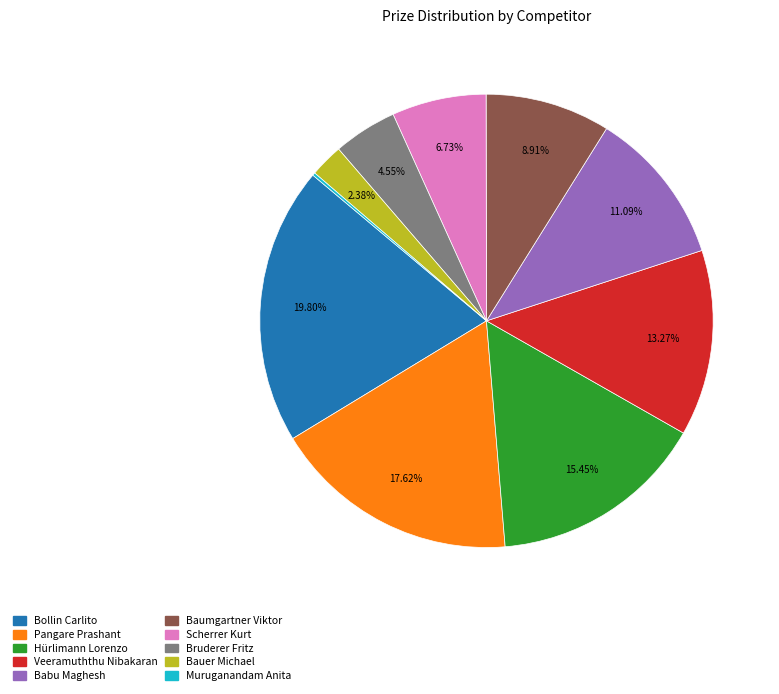

Which category has the biggest portion of the pie?

Bollin Carlito